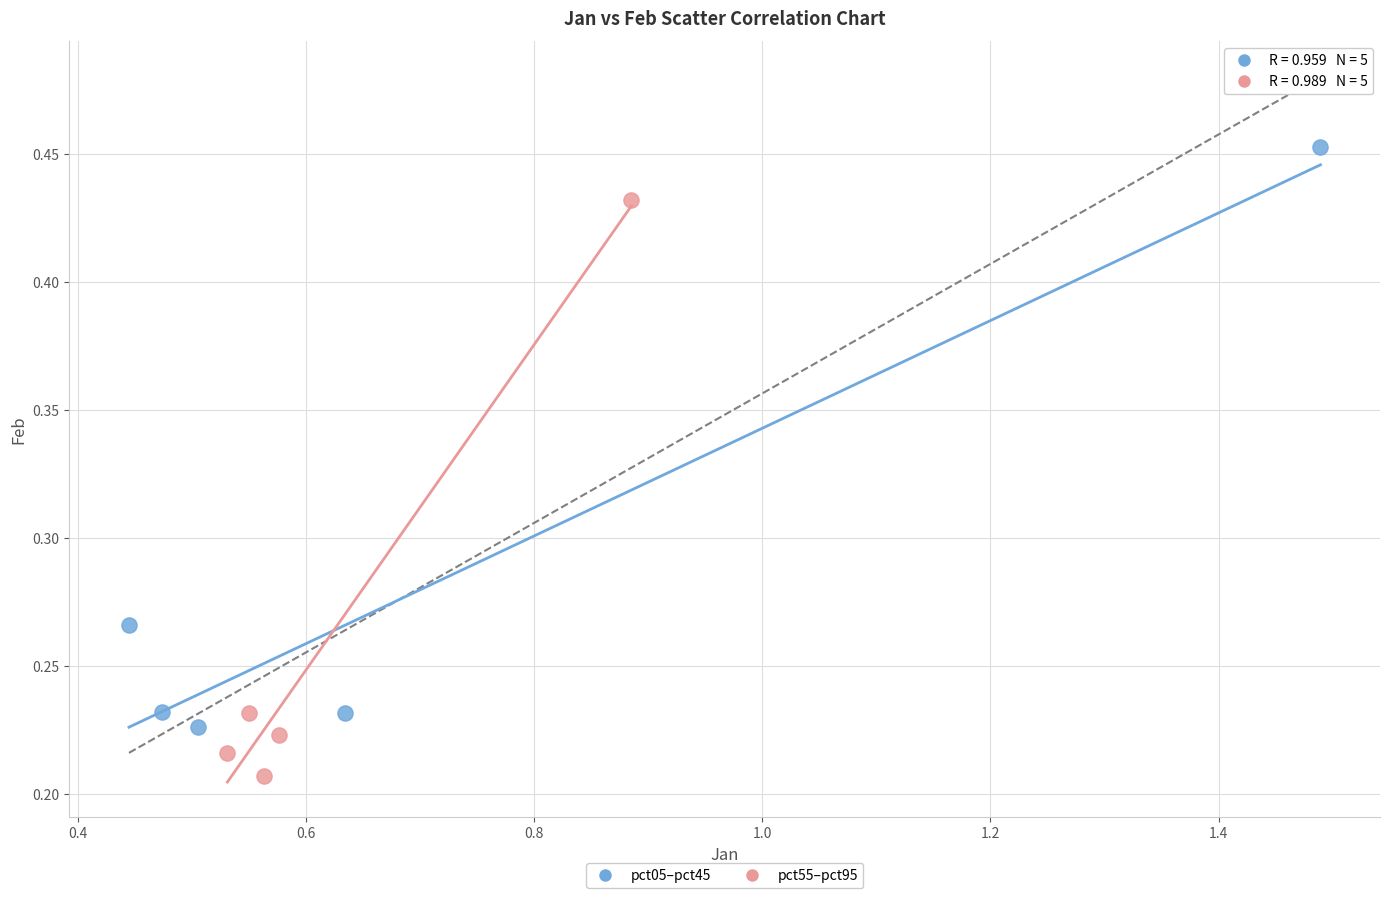

Which series contains the highest Y value?

pct05–pct45